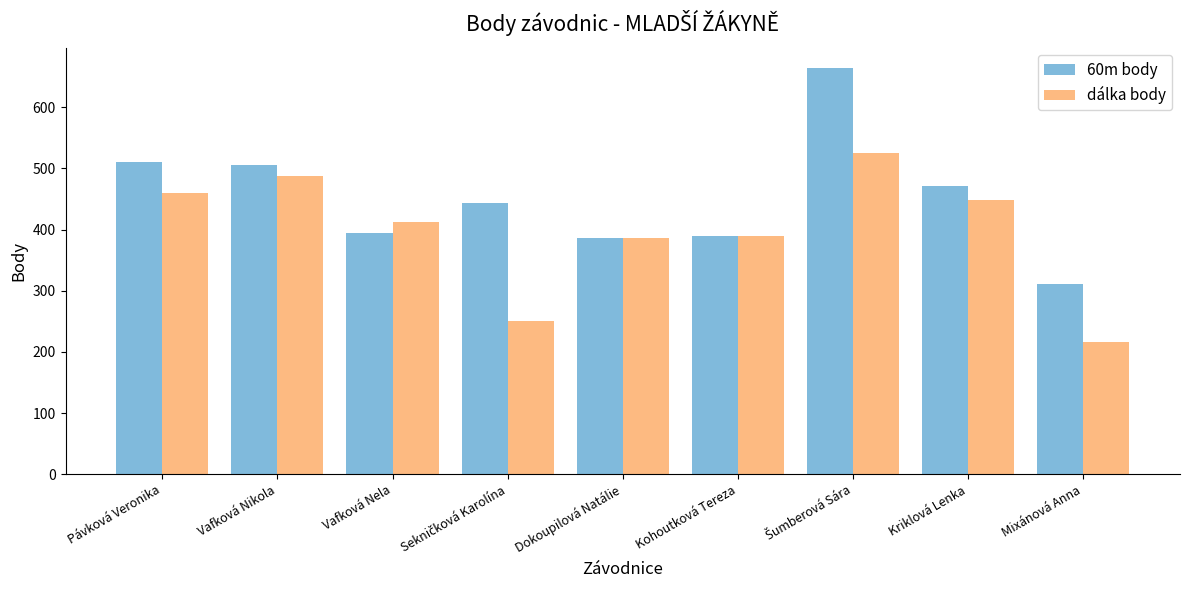

What are all the series names shown in the legend?

60m body, dálka body